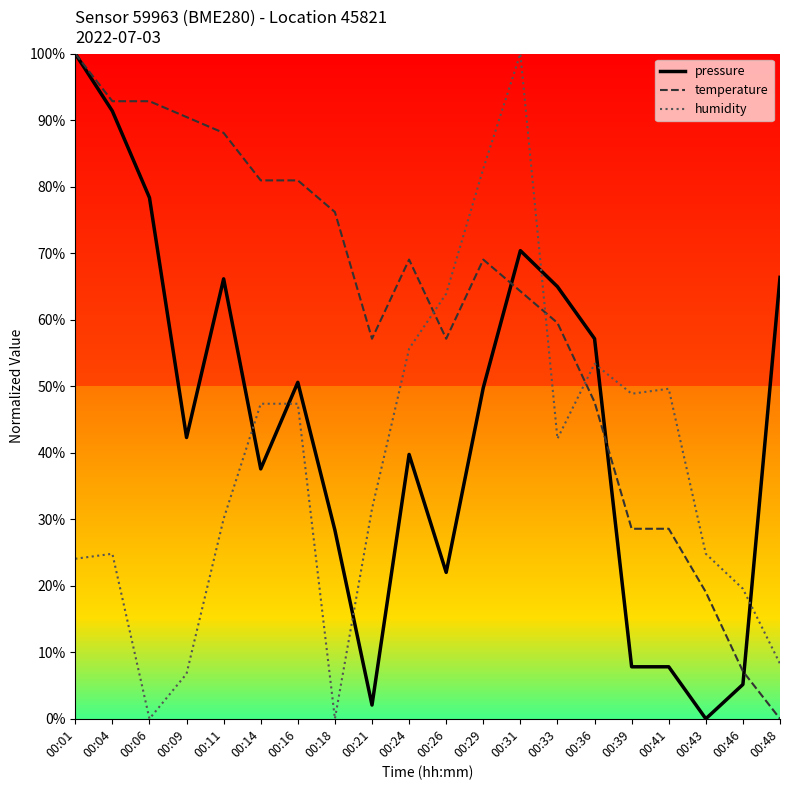

Count the number of categories in the chart.

20